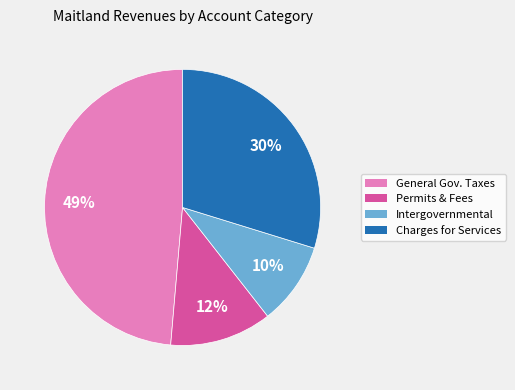

To the nearest percent, what is the difference between the largest and smallest slice percentages?

39%